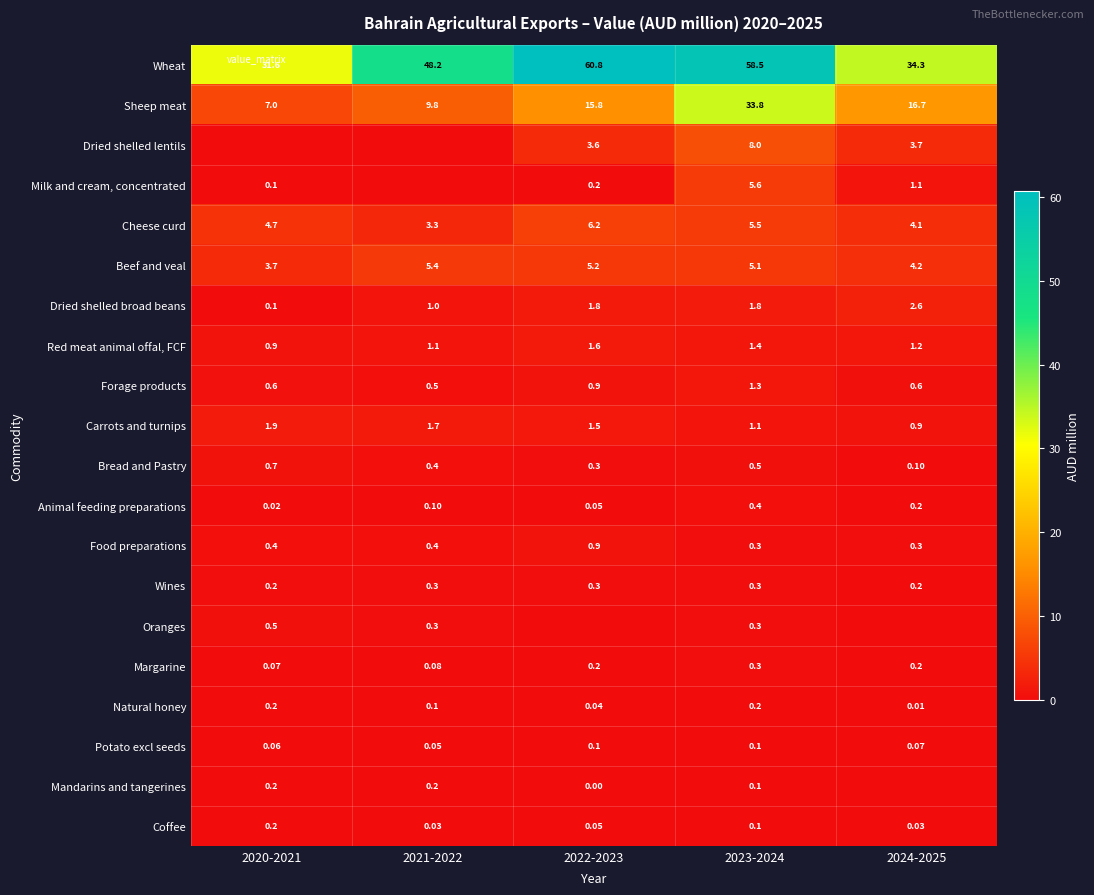

The Carrots and turnips series shows 0.6 at 2024-2025. True or false?

False